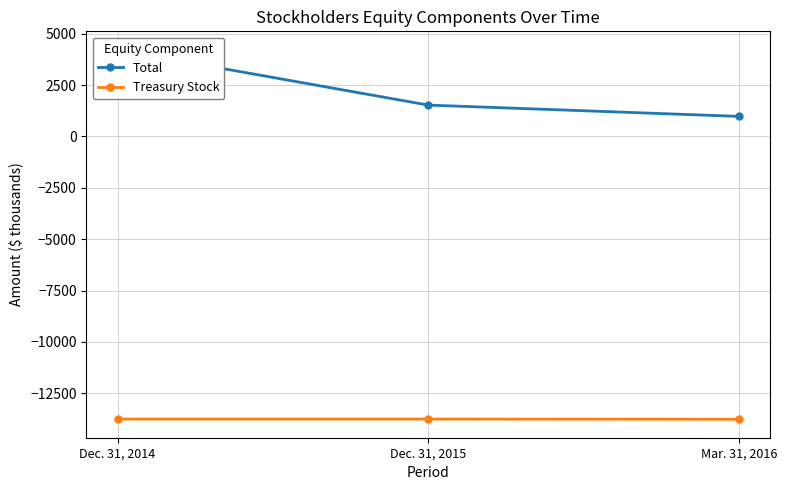

What is the total value across all series at Mar. 31, 2016?

-12787